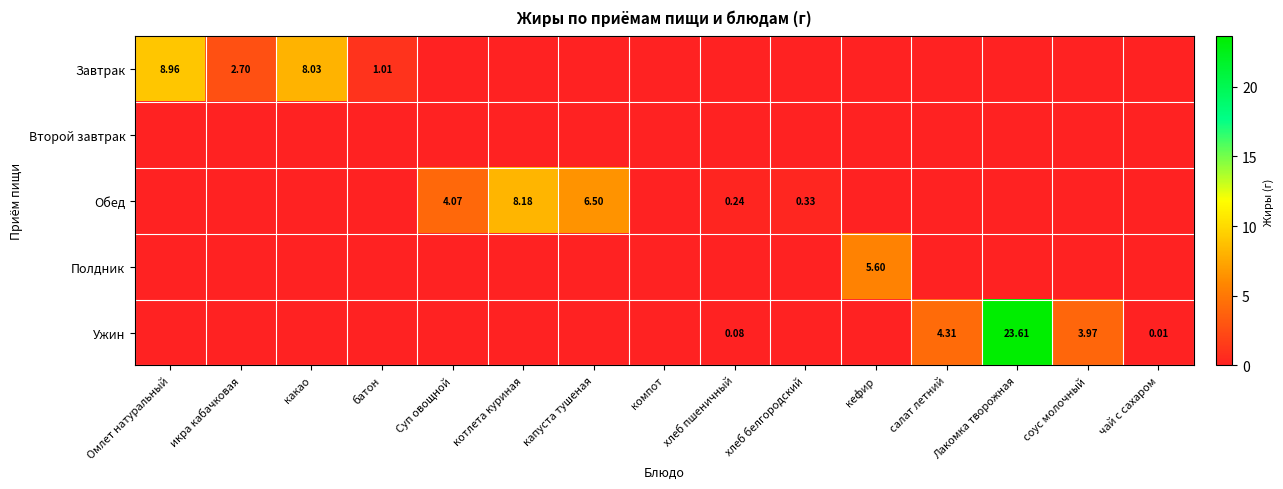

At which label does Второй завтрак reach its peak?

Омлет натуральный